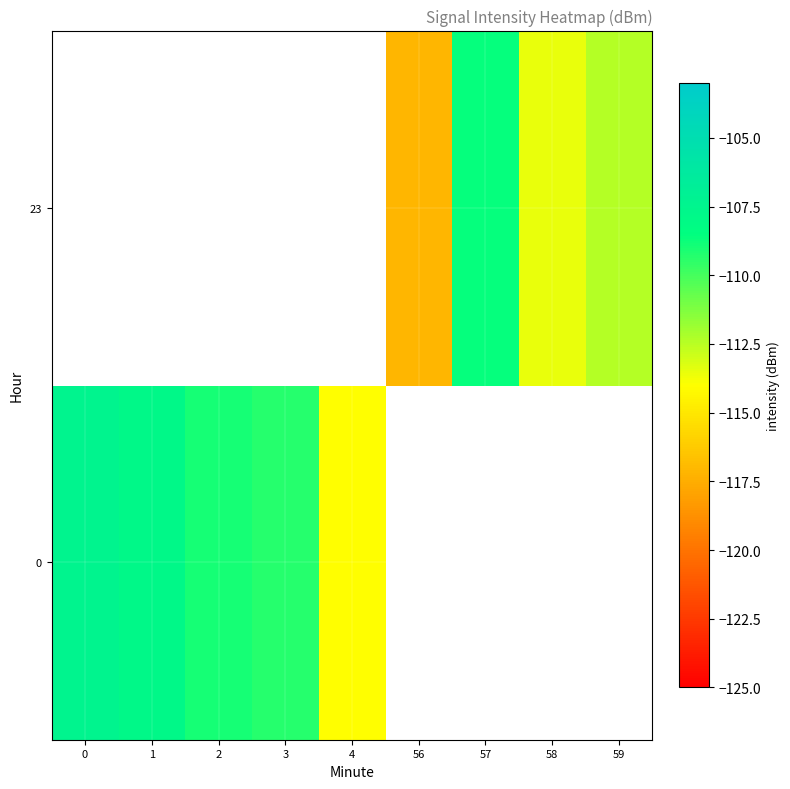

Is the value of 23 at 3 greater than the value of 0 at 3?

No